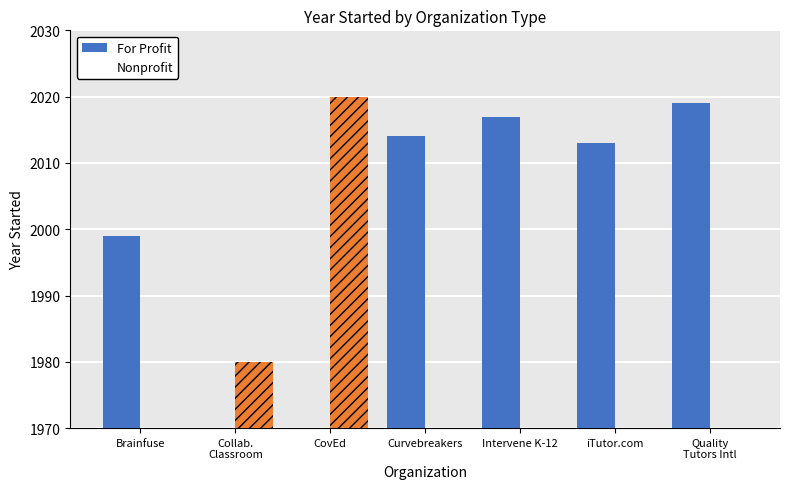

Reading left to right, what are all the values shown in this chart?

For Profit: 1999	0	0	2014	2017	2013	2019
Nonprofit: 0	1980	2020	0	0	0	0